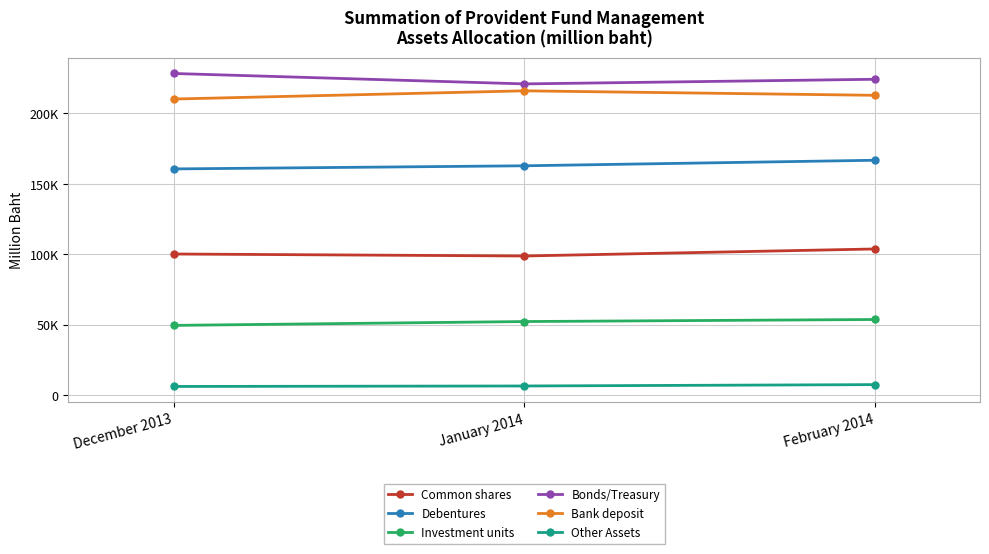

Rank the categories by Other Assets value from lowest to highest.

December 2013, January 2014, February 2014